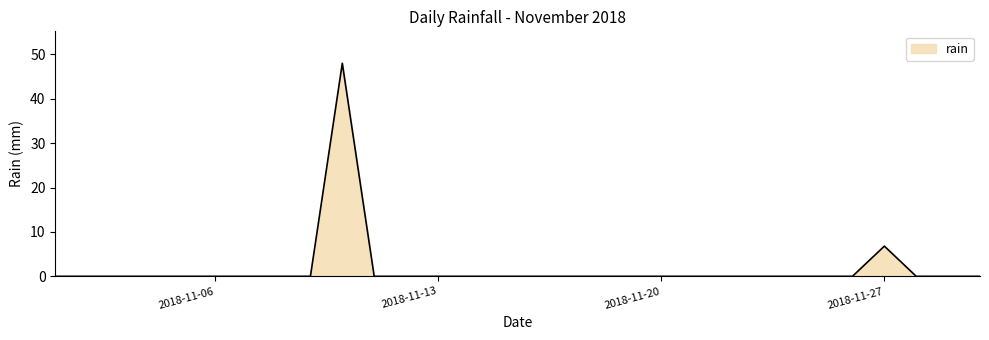

What is the maximum value shown in the chart?

48.0